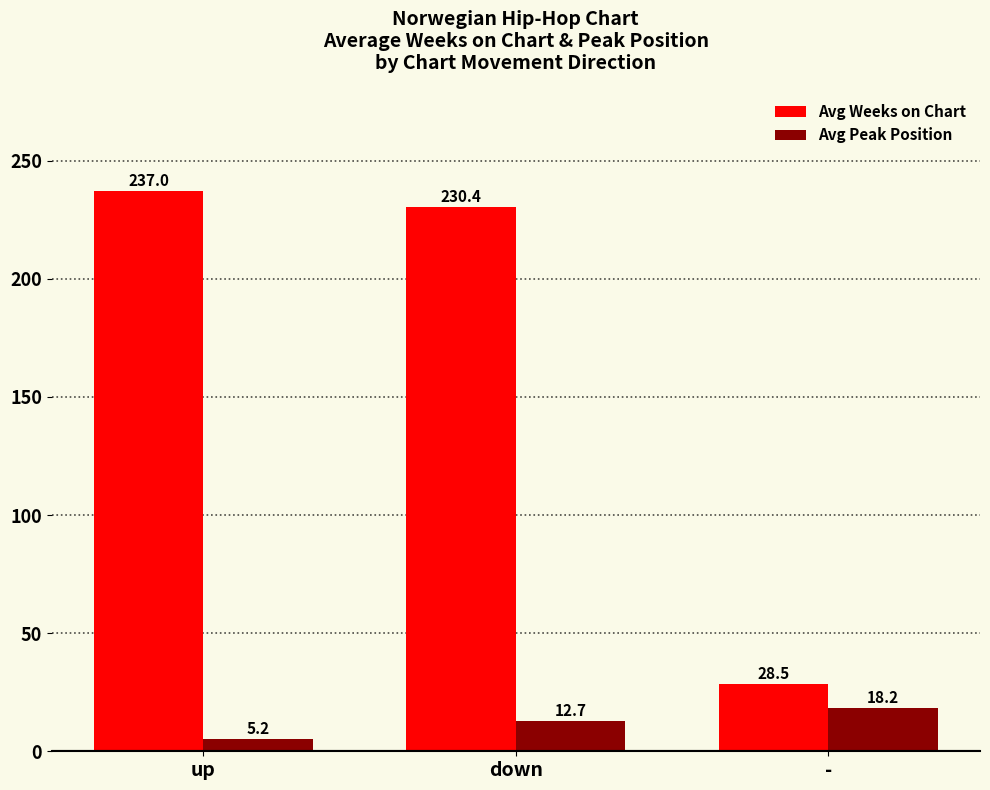

What is the maximum value shown in the chart?

237.0